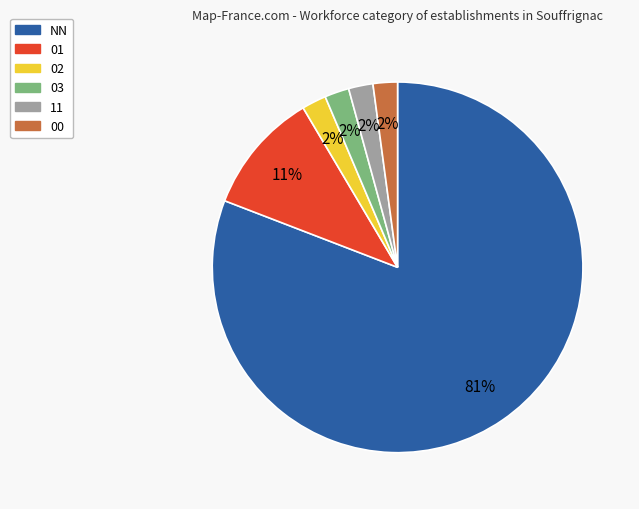

What is the largest slice in the pie chart?

NN